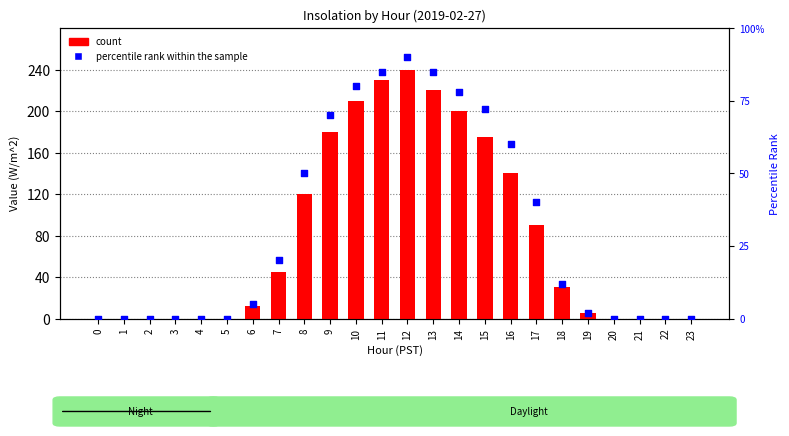

Is the value of percentile rank within the sample at 21 greater than the value of count at 16?

No